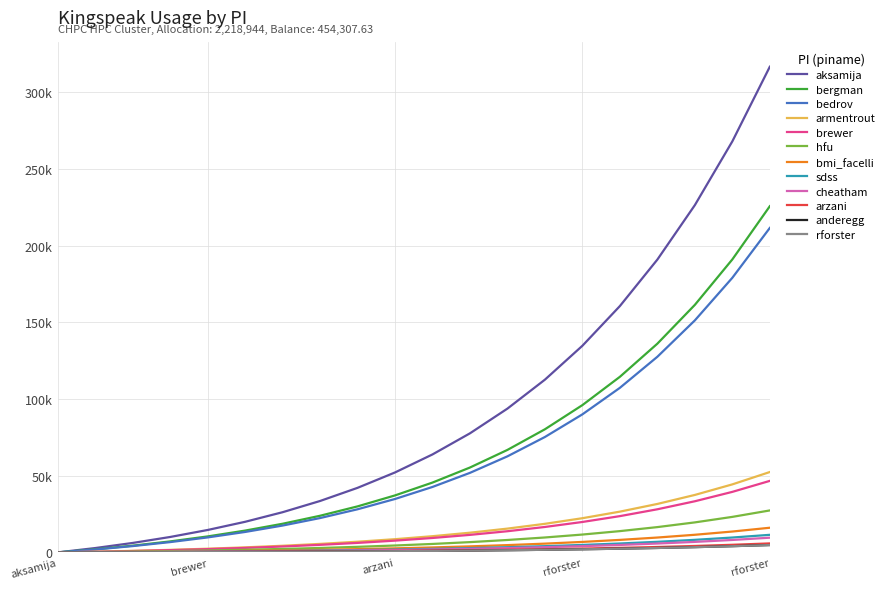

Does the chart have visible grid lines?

Yes